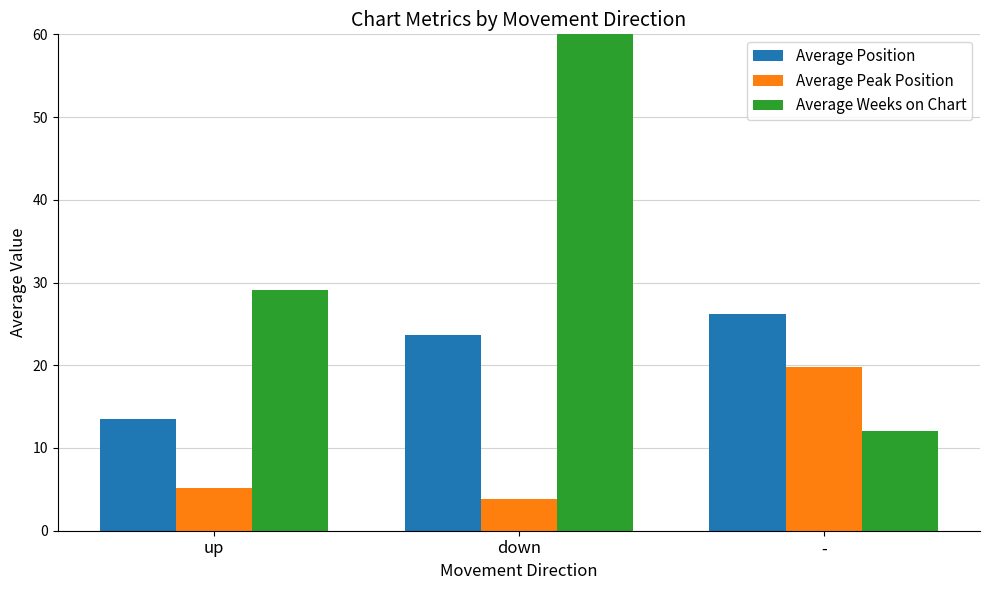

What is the lowest value of the Average Position series?

13.5